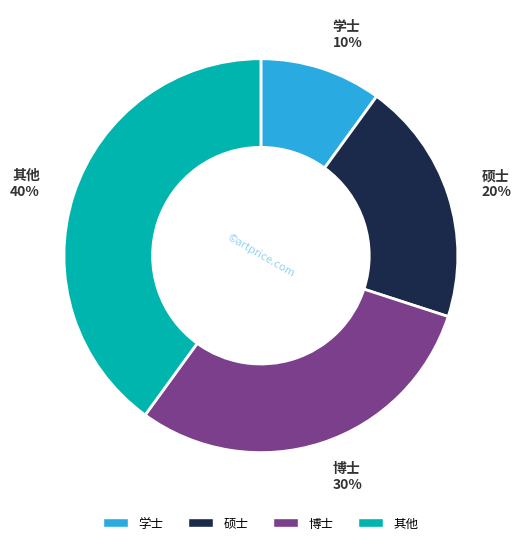

Which category has the smallest portion of the pie?

学士